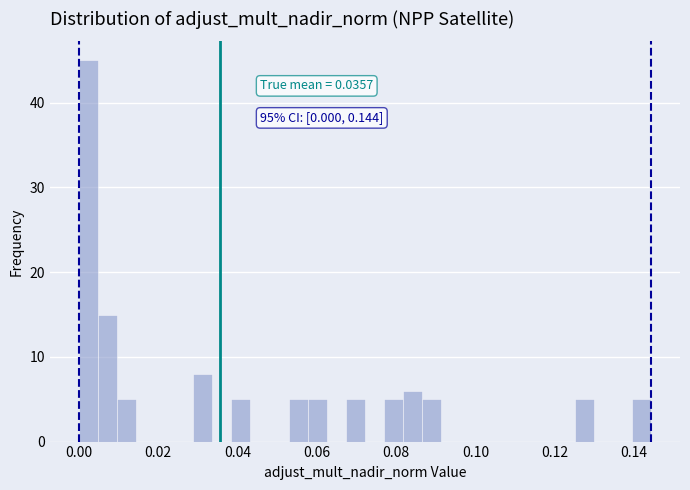

Around what value on the x-axis is the tallest bar? Give the approximate position of its centre, as read against the axis.

0.002